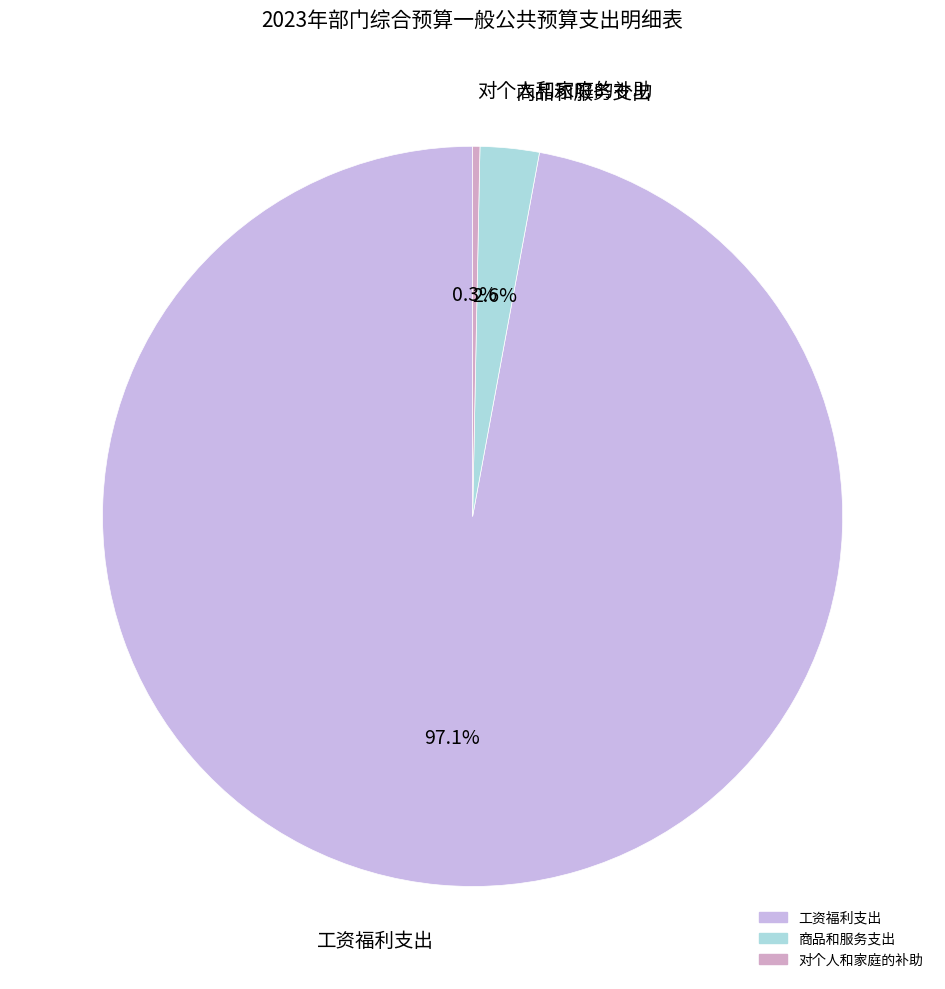

Is it true that 对个人和家庭的补助 is 11% of the pie?

False